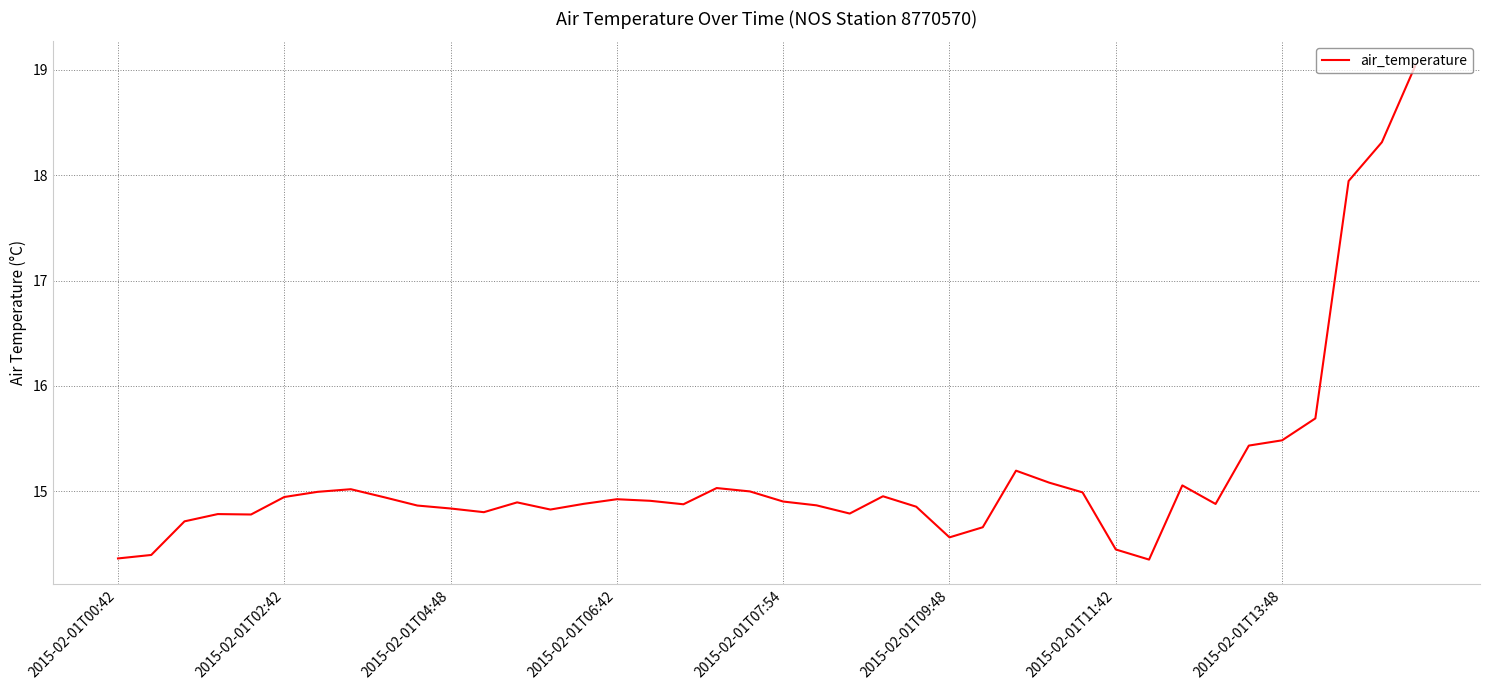

What is the minimum value shown in the chart?

14.4